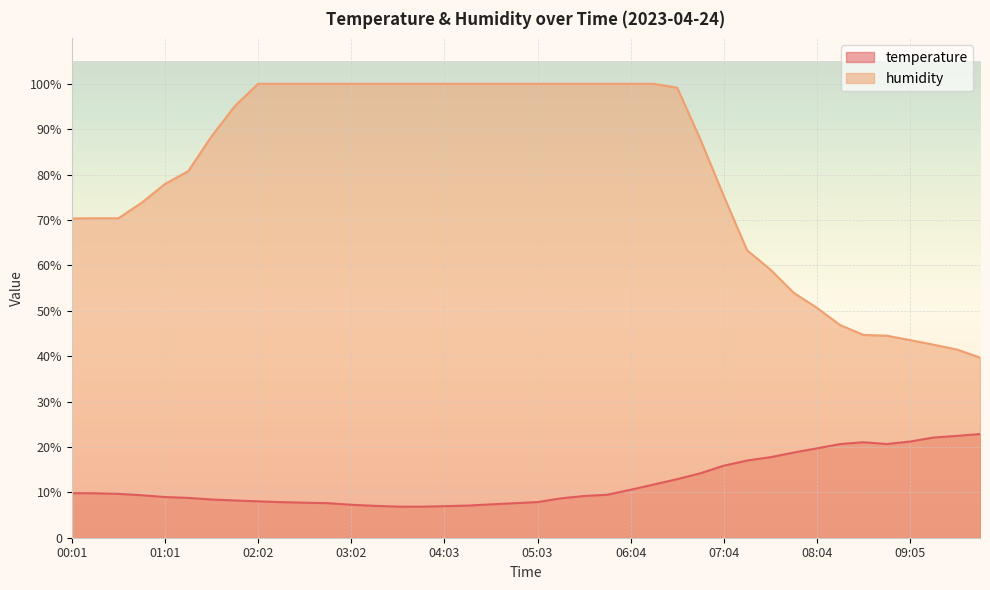

Where does the humidity series first go above 95?

01:47